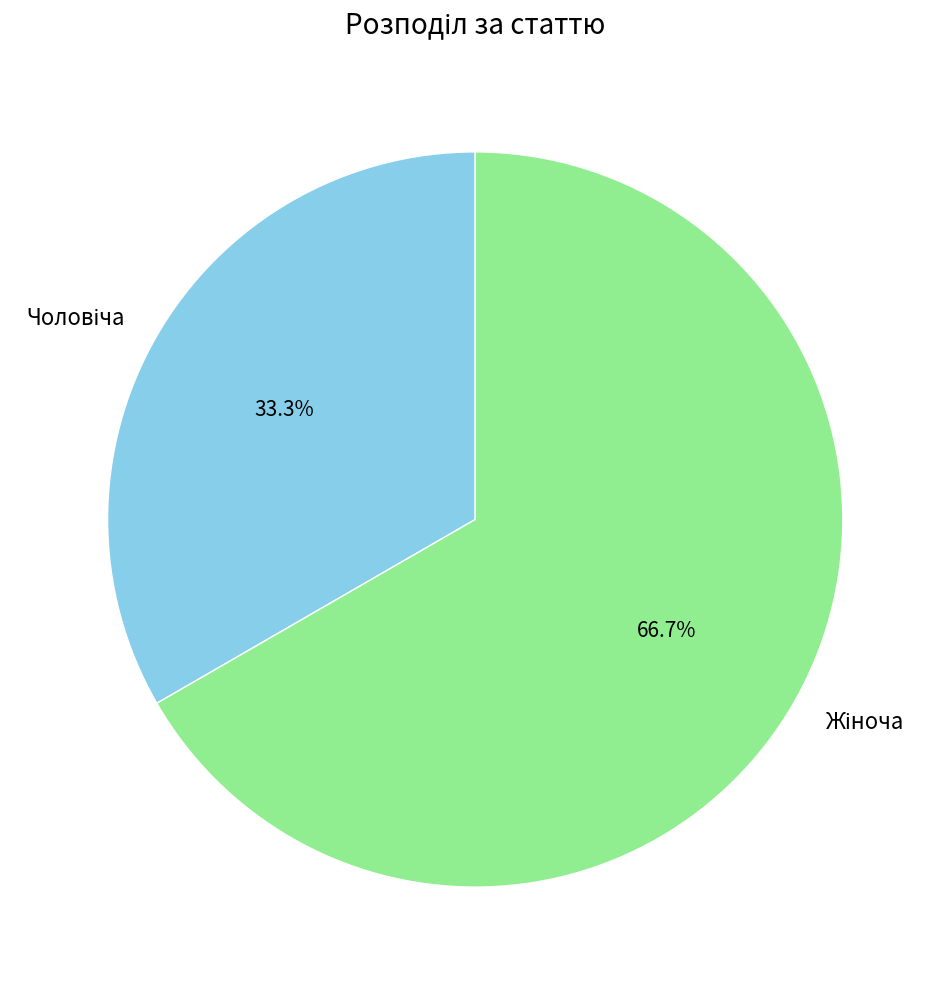

Does any single category account for the majority?

Yes